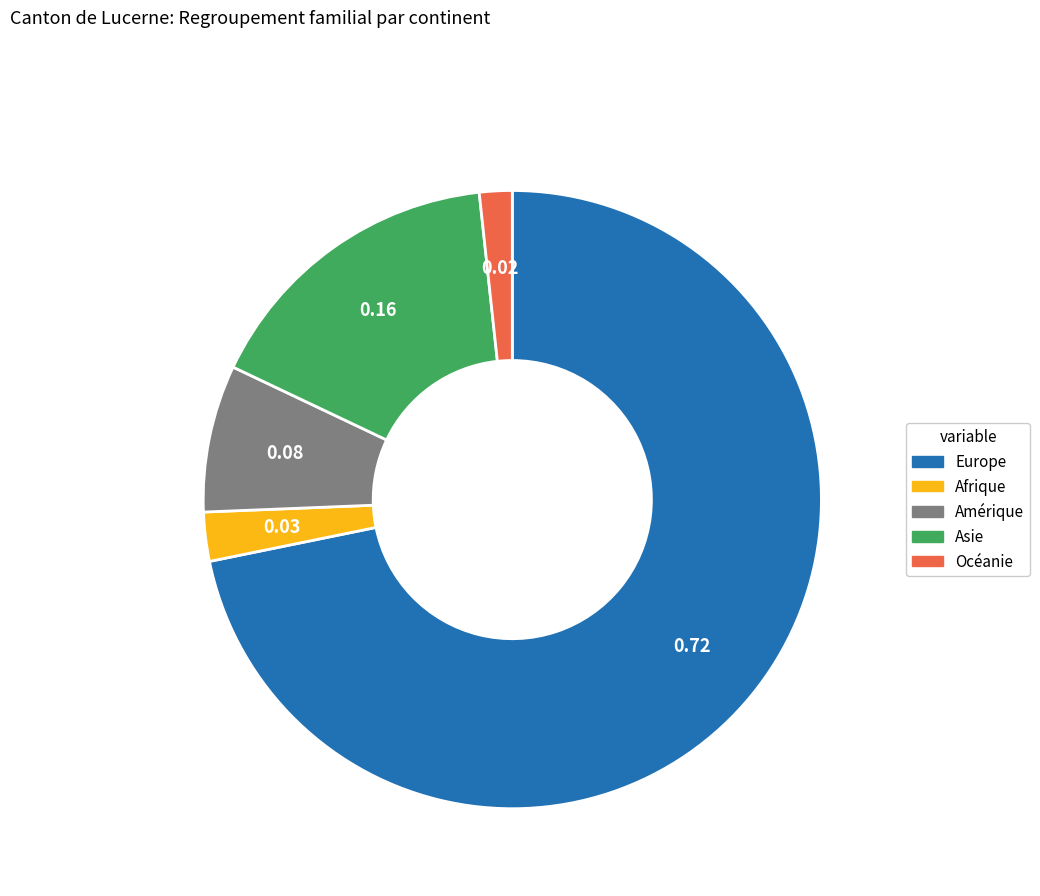

How many slices are in this pie chart?

5